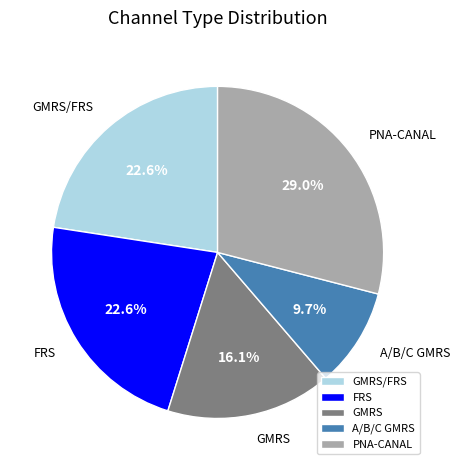

Approximately how many times larger is the value at FRS compared to A/B/C GMRS?

2.3